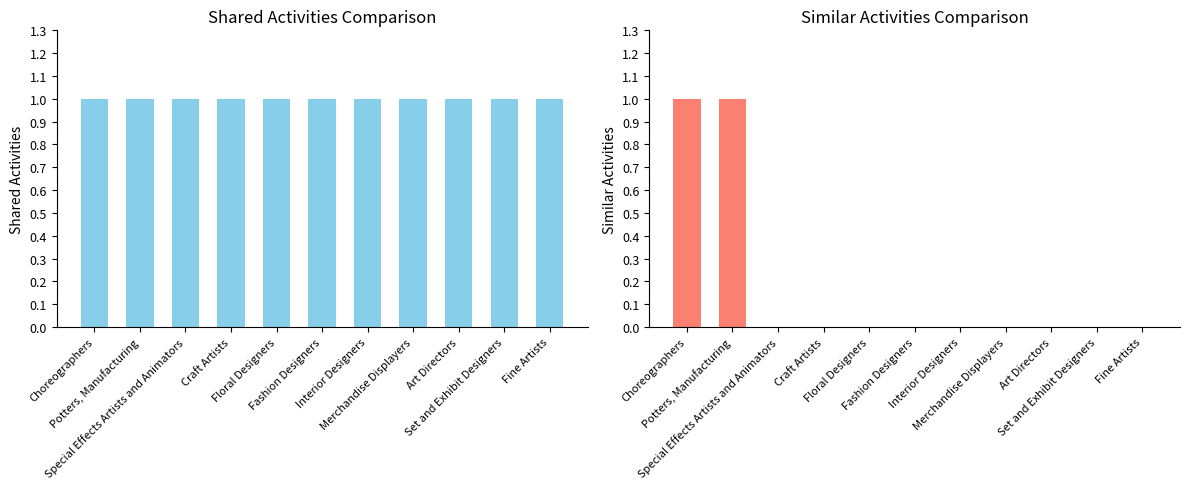

How many values in the Similar Activities series exceed 0?

2